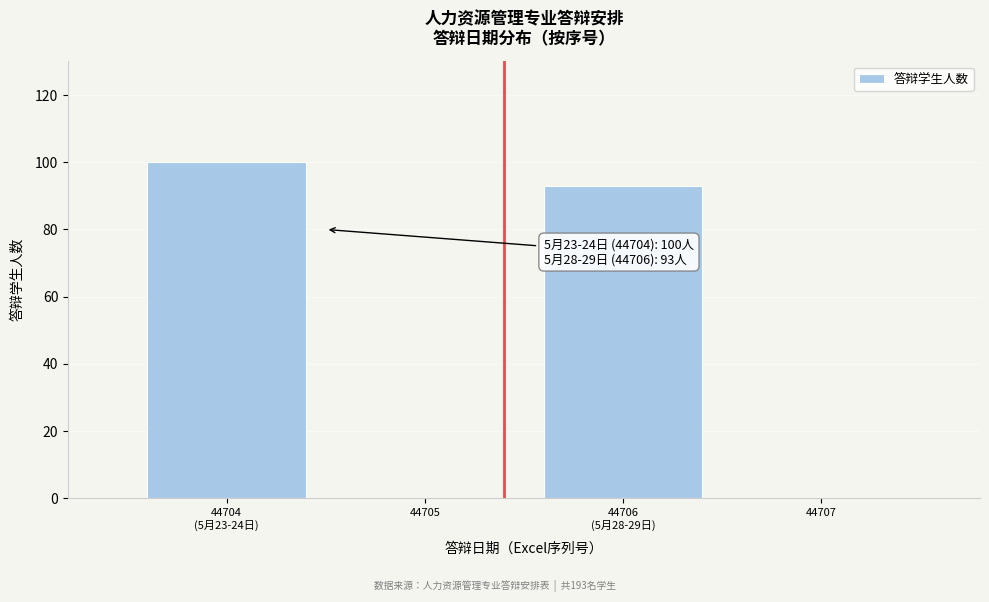

What is the greatest value displayed?

100